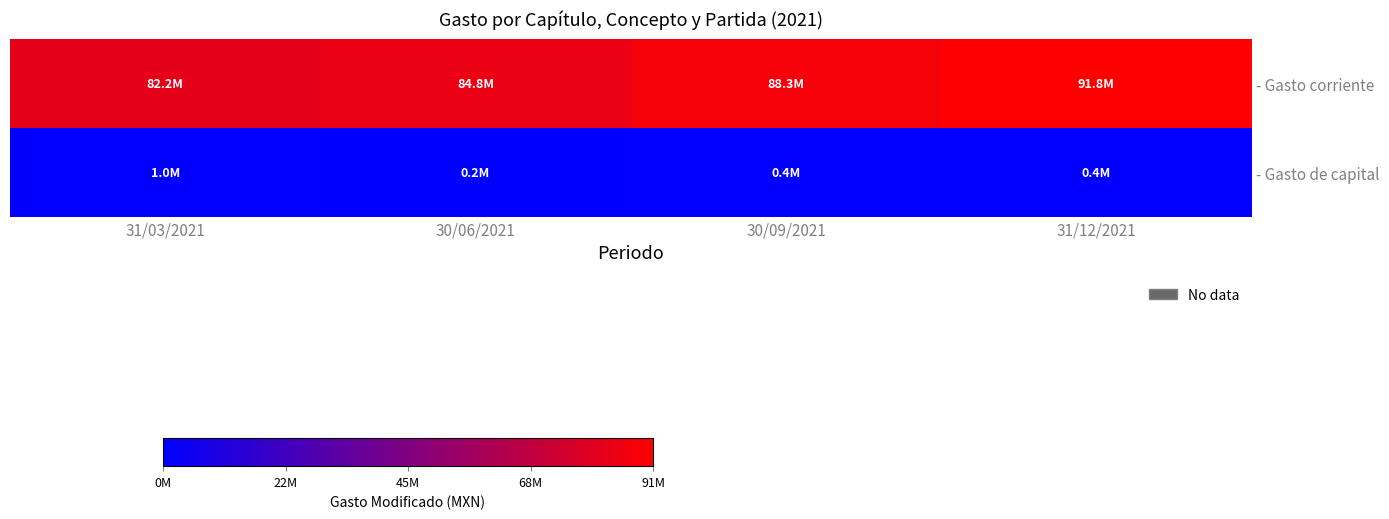

List the series in order of their overall mean, highest first.

- Gasto corriente, - Gasto de capital